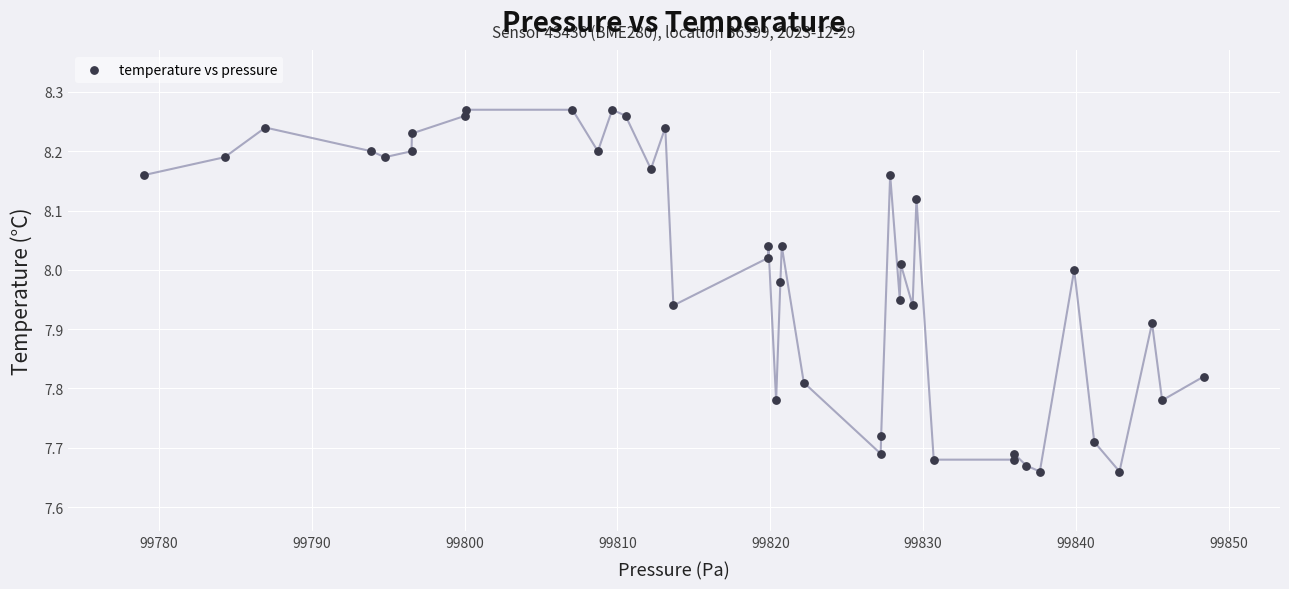

How many points are shown in the scatter plot?

40